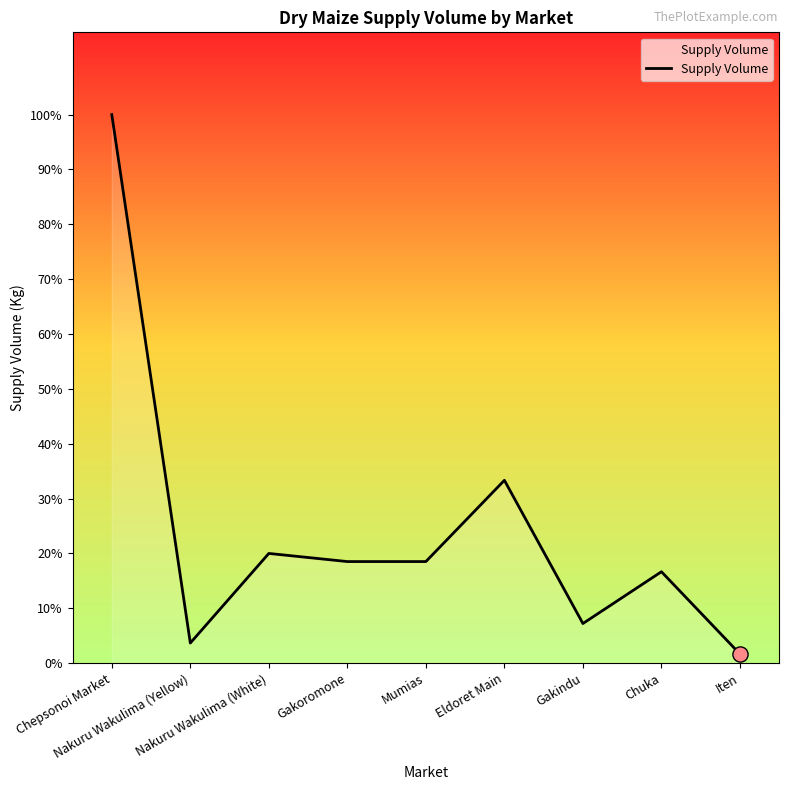

Does the chart have visible grid lines?

No